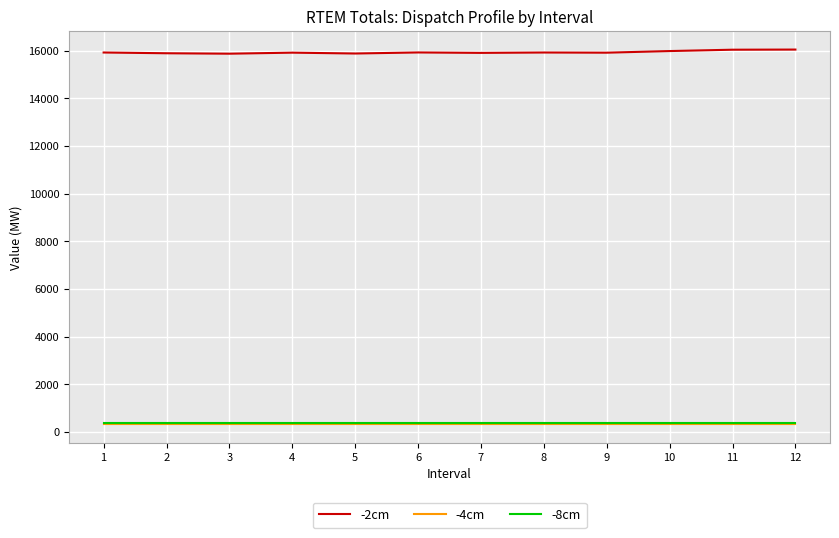

Which series has the largest range (max minus min)?

-2cm